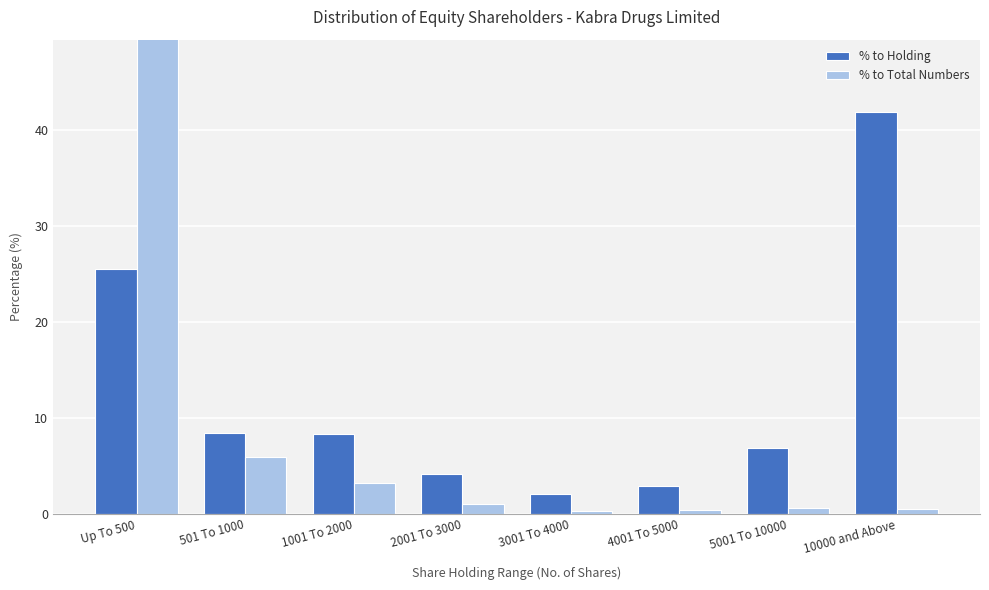

How many series are shown in this chart?

2